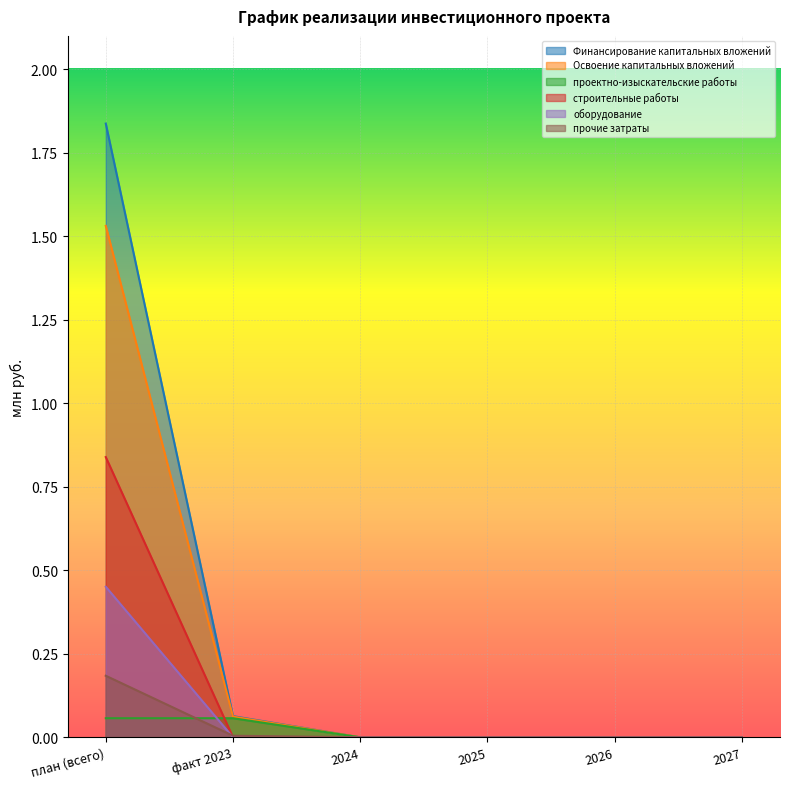

What is the sum of the Освоение капитальных вложений values at 2025 and план (всего)?

1.5